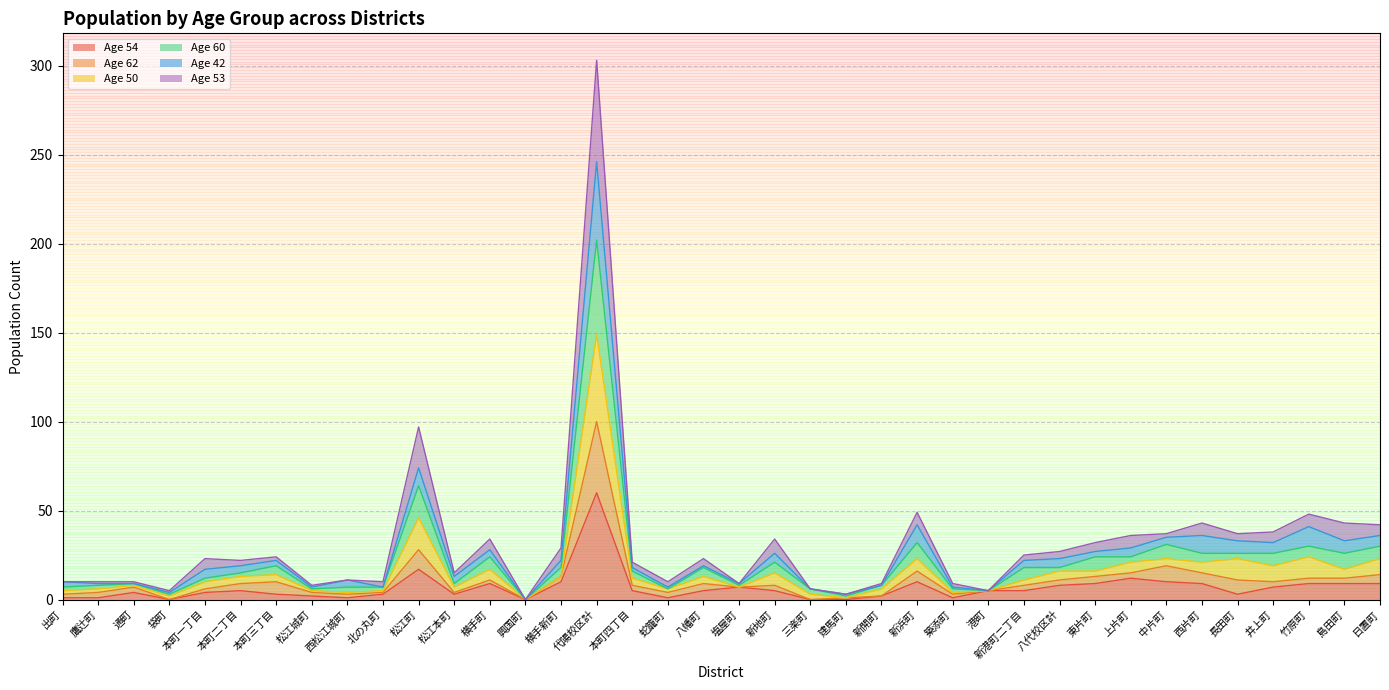

What is the label of the 4th point from the left?

袋町